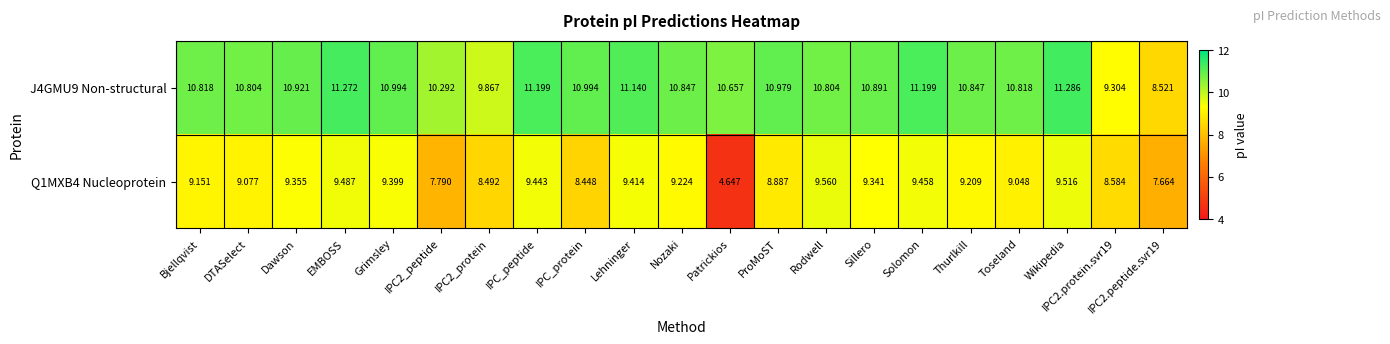

At which category is the sum across all series the highest?

Wikipedia